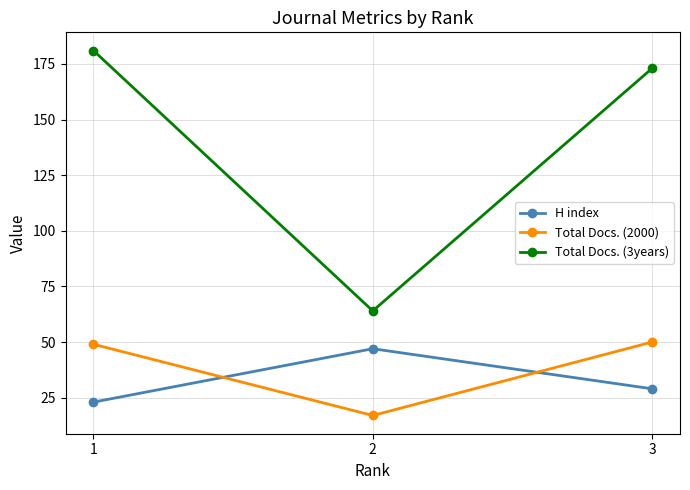

What is the smallest value displayed?

17